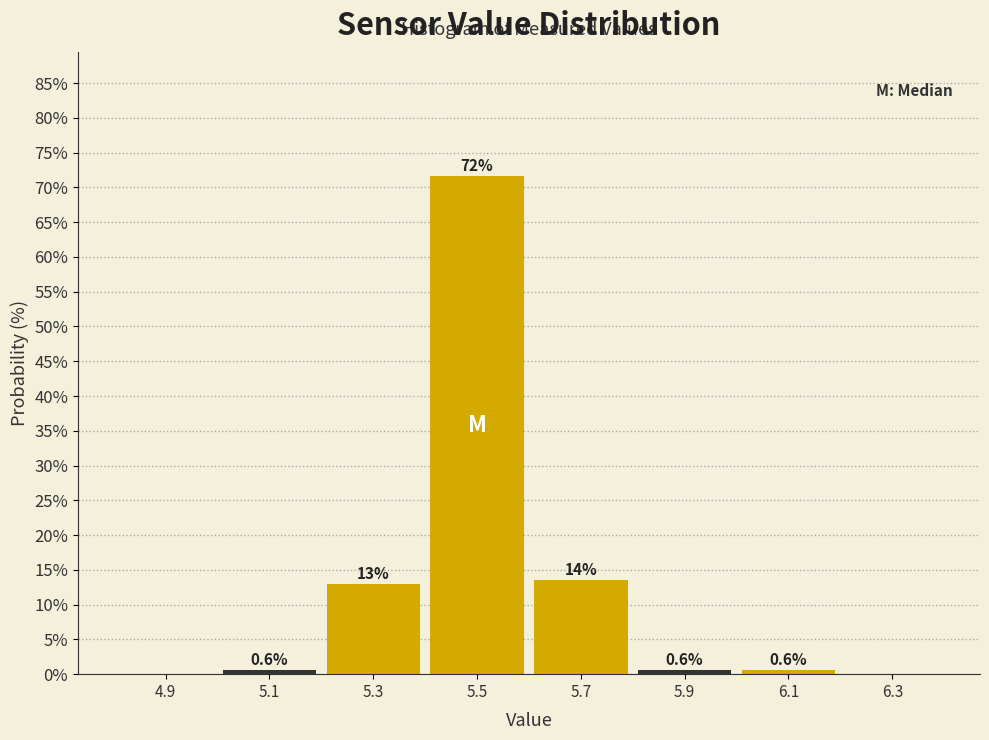

Over which range of the x-axis is the bar tallest?

5.4 to 5.6